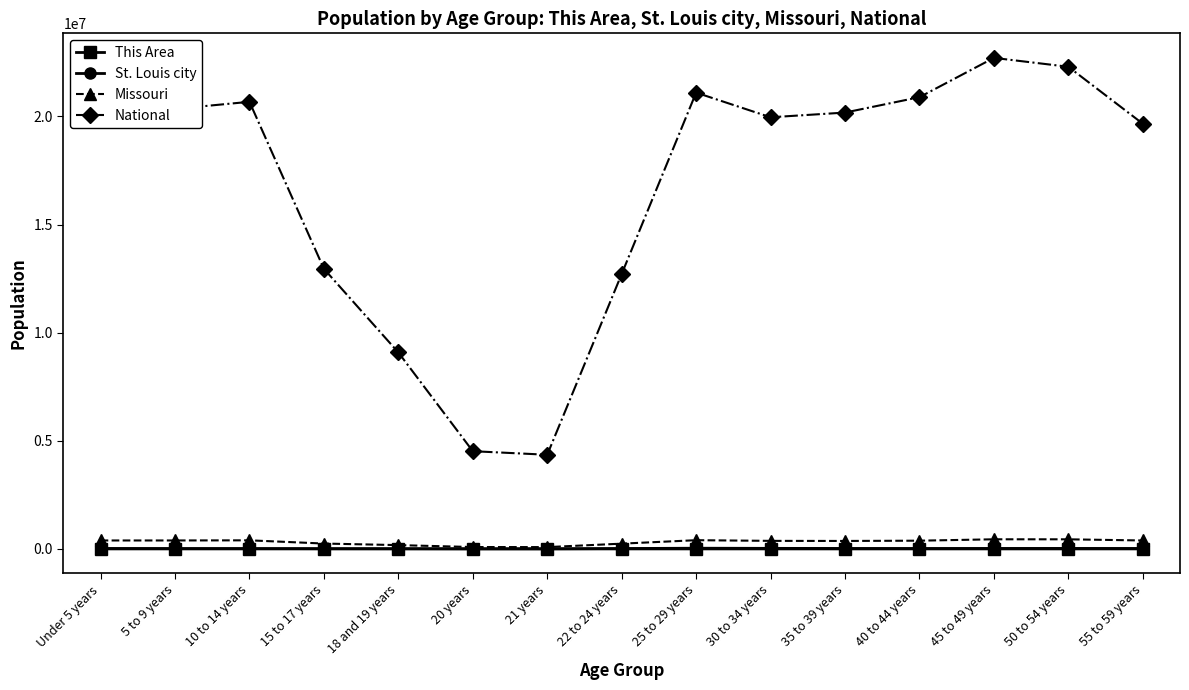

What is the difference between the maximum and minimum values in the National series?

18354297